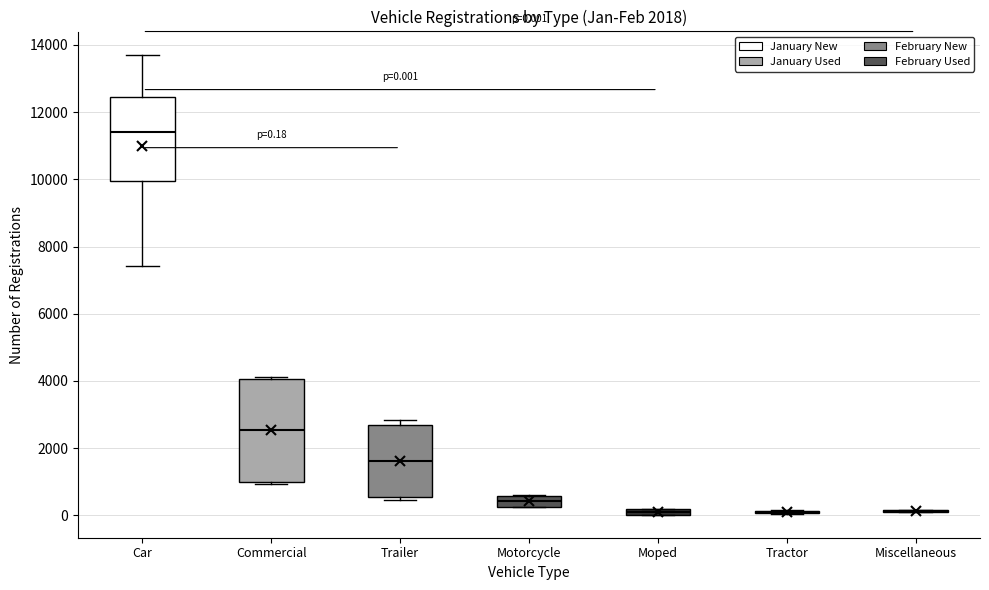

Which box is the tallest, from its lower edge to its upper edge?

Commercial